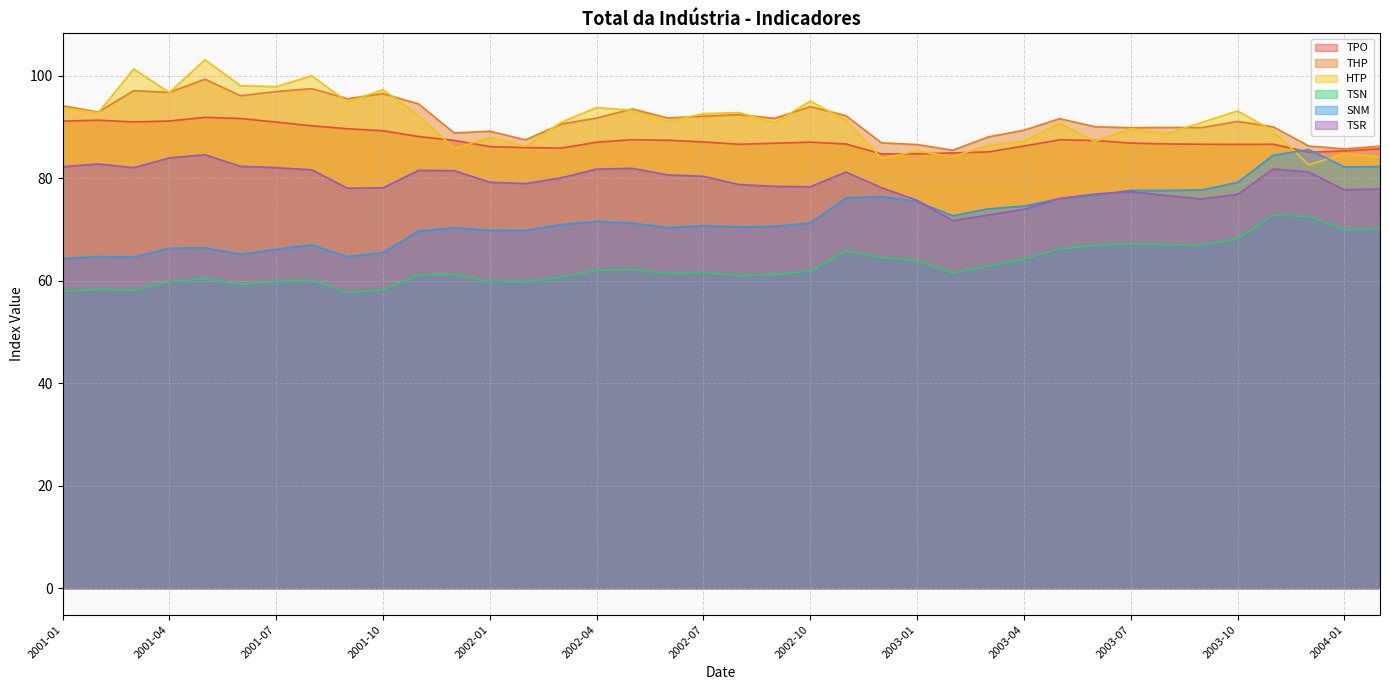

Which series has the largest total across all categories?

THP